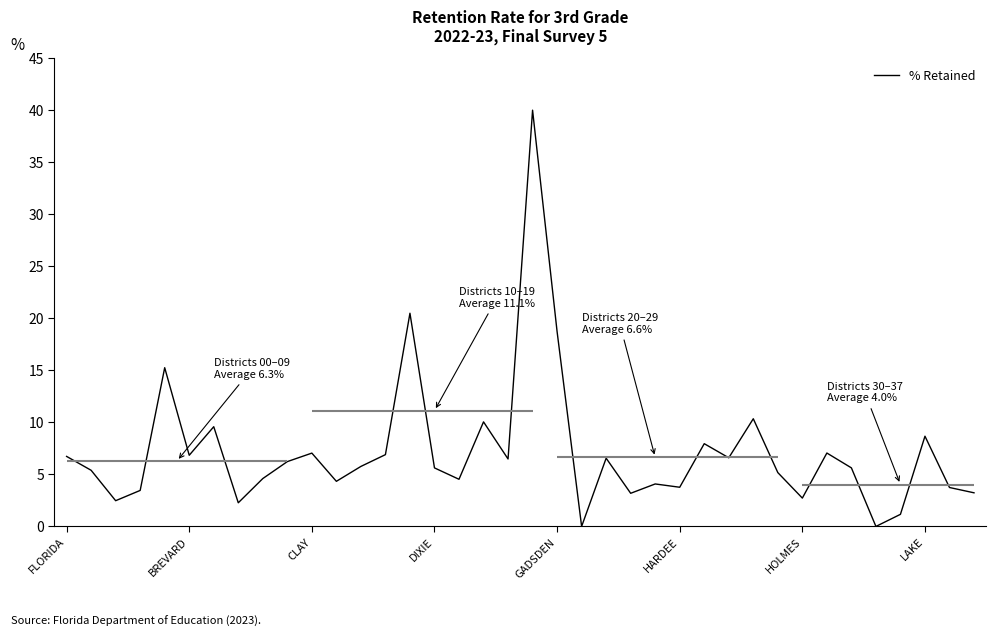

What is the highest value of the % Retained series?

40.0